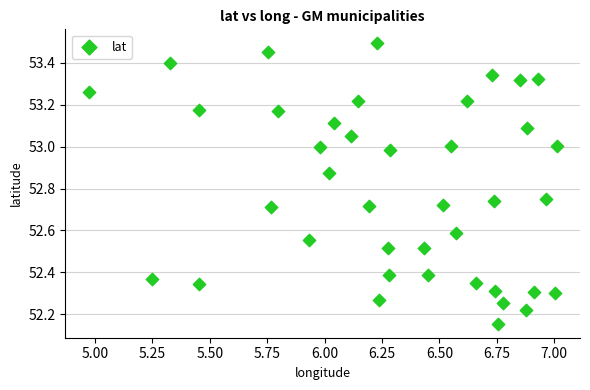

What is the range of Y values (max minus min)?

1.3